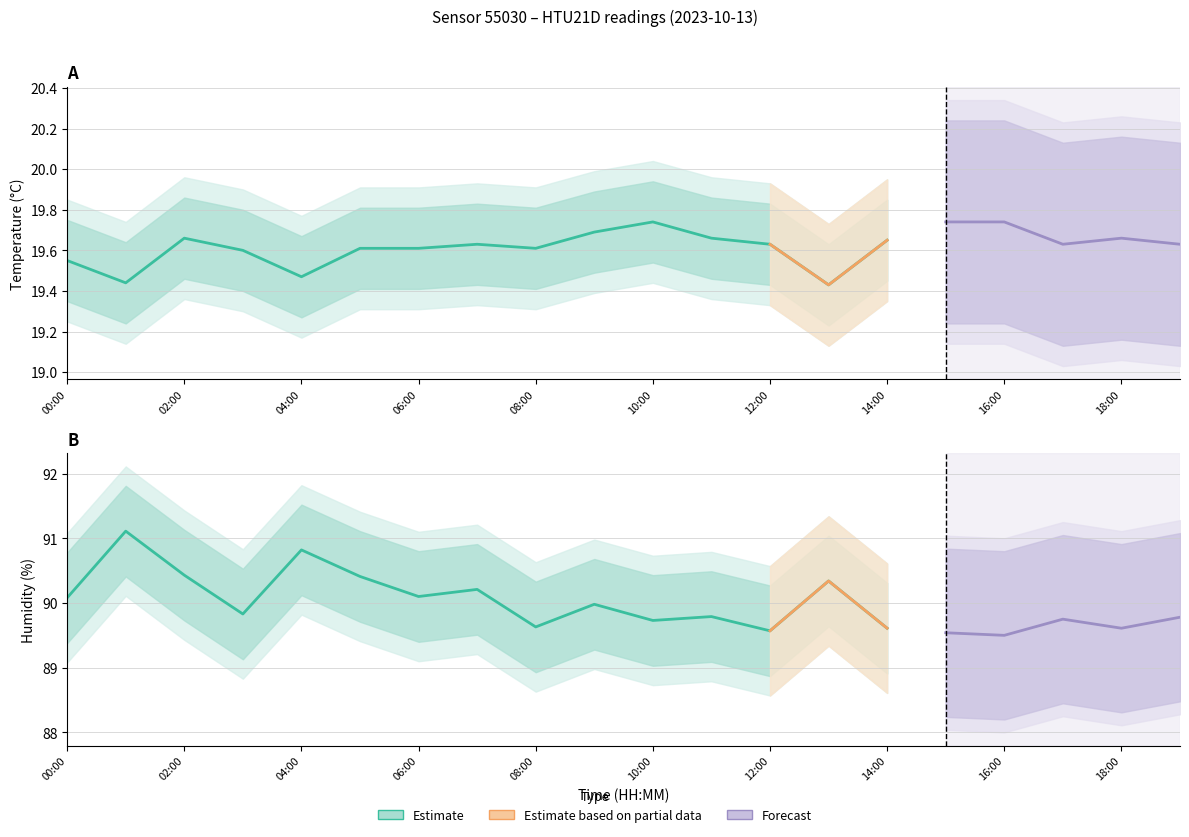

What is the value of the temperature_upper point at the 14th from the left?

19.7